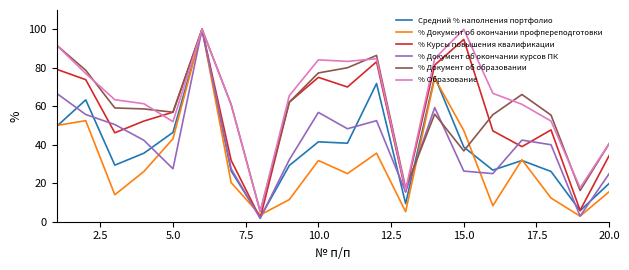

What is the maximum value shown in the chart?

100.0